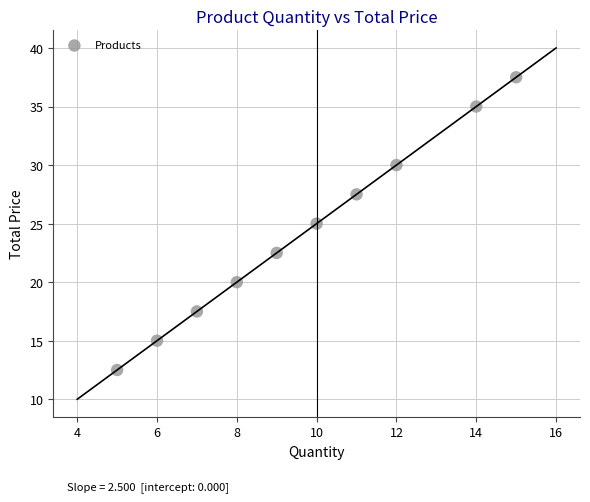

What is the average X value?

9.7